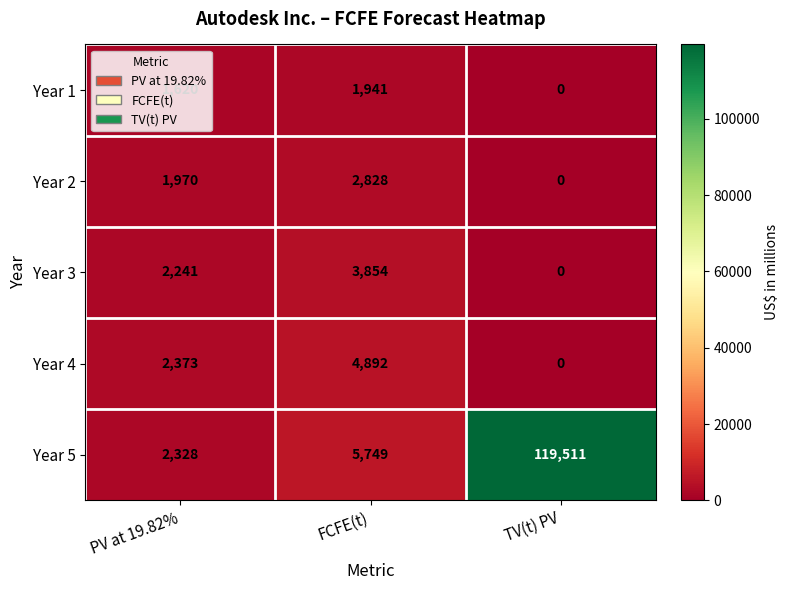

Which label corresponds to the largest value in the chart?

TV(t) PV